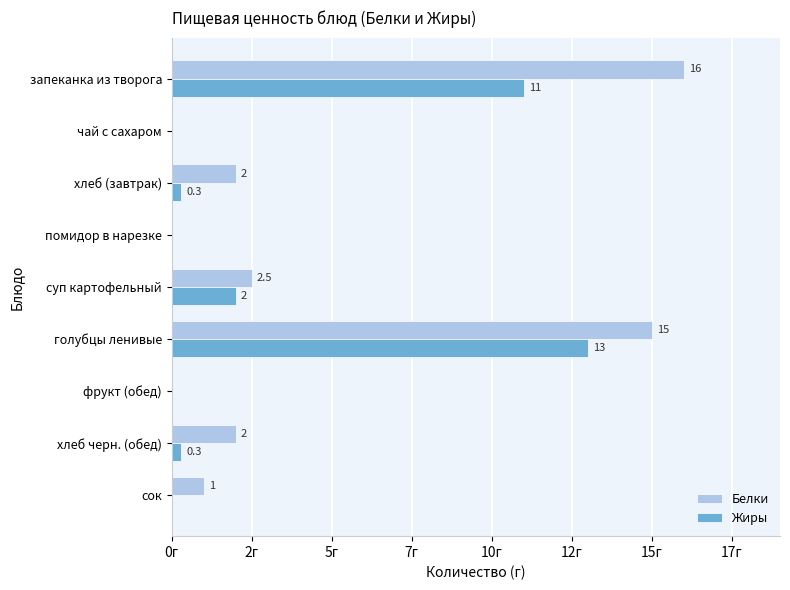

What is the greatest value displayed?

16.0